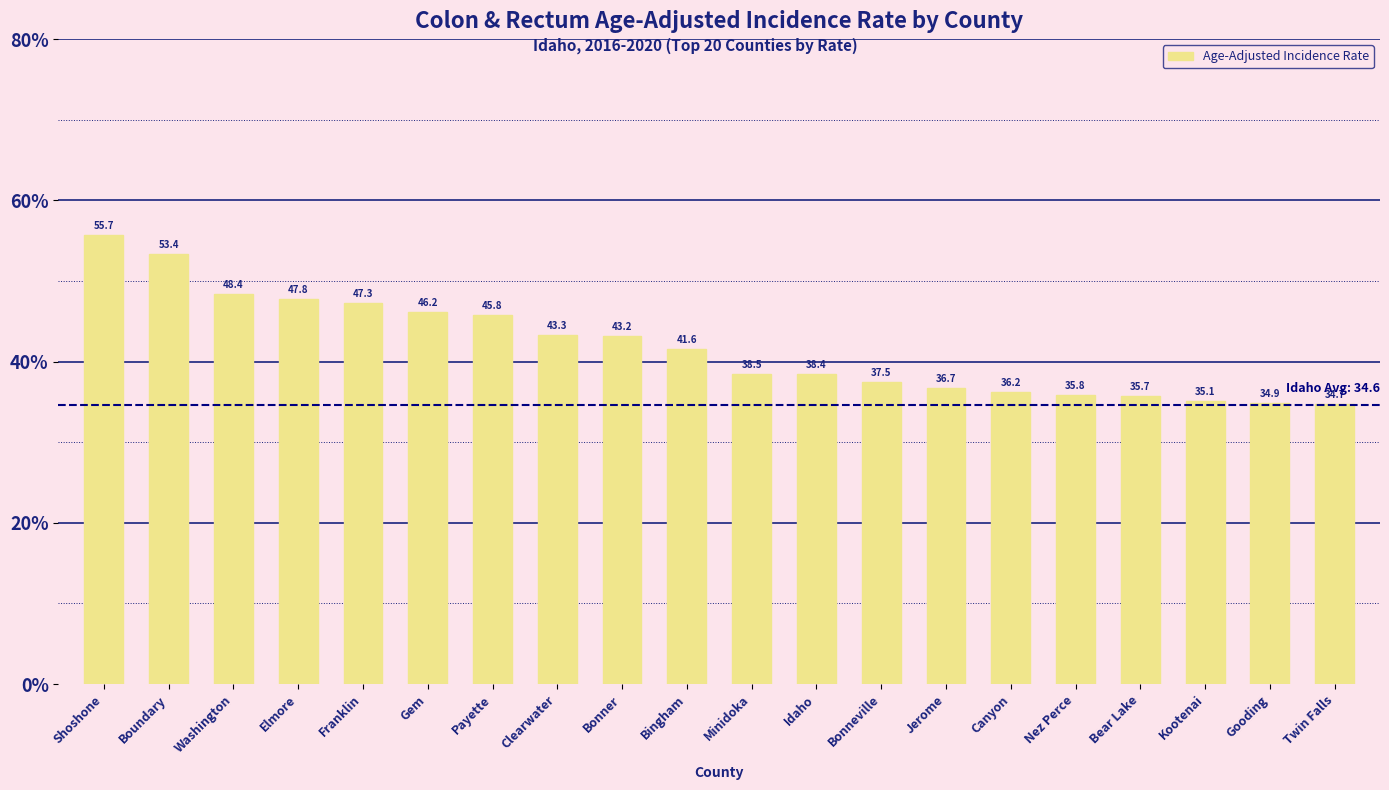

What is the average value?

41.8